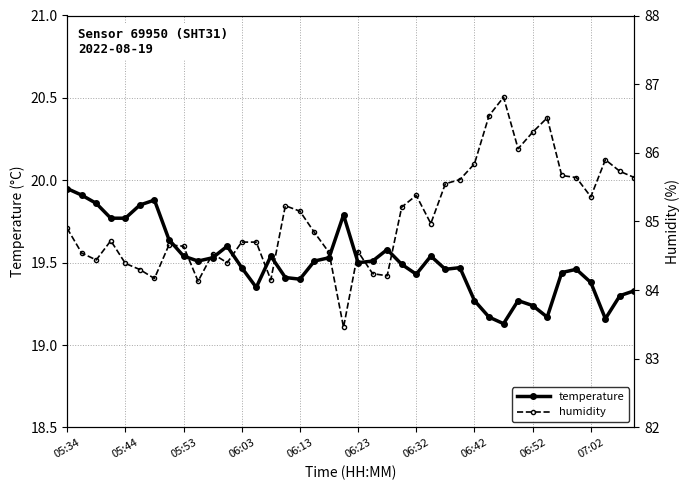

Is this an area chart (filled region under the line)?

No